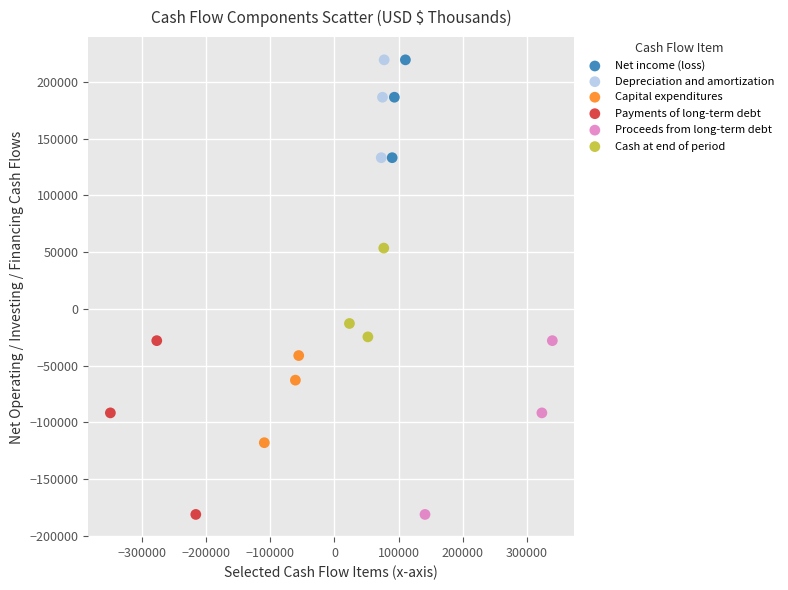

What are all the series names shown in the legend?

Net income (loss), Depreciation and amortization, Capital expenditures, Payments of long-term debt, Proceeds from long-term debt, Cash at end of period